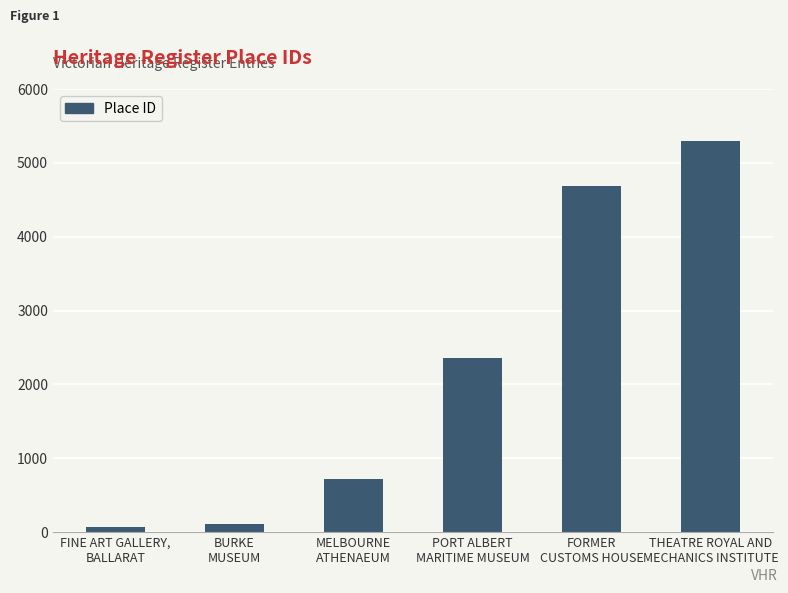

What position from the right is THEATRE ROYAL AND
MECHANICS INSTITUTE?

1